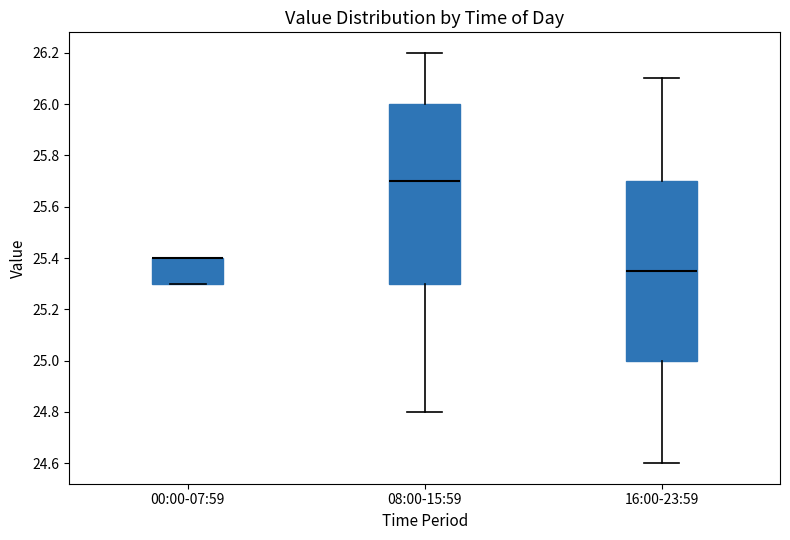

Reading left to right, read every box against the y-axis: the position of its median line, the range the box covers, and the ends of its whiskers. The values are not printed on the chart, so give them approximately, as read against the axis.

00:00-07:59: median 25.40 (drawn on the box's upper edge), box 25.30 to 25.40, whiskers 25.30 to 25.40
08:00-15:59: median 25.70, box 25.30 to 26.00, whiskers 24.80 to 26.20
16:00-23:59: median 25.36, box 25.00 to 25.70, whiskers 24.60 to 26.10